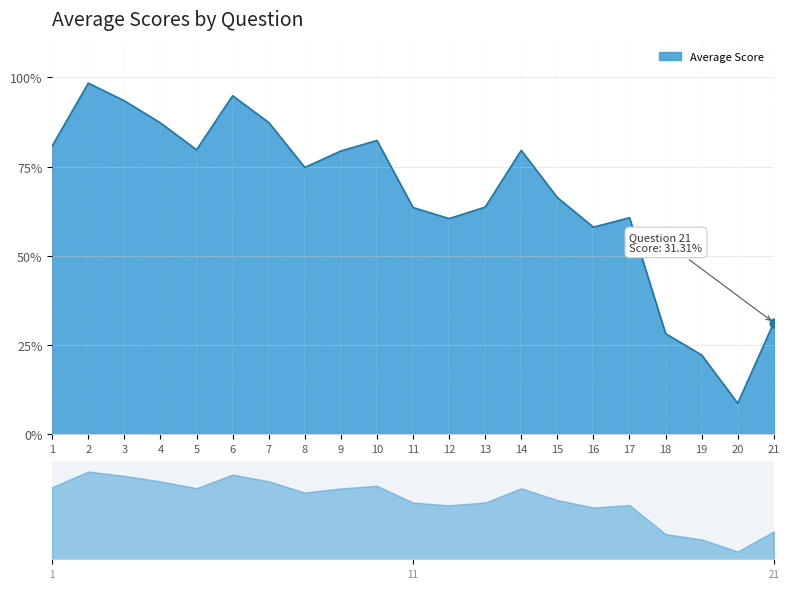

Approximately how many times larger is the value at 8 compared to 7?

0.9